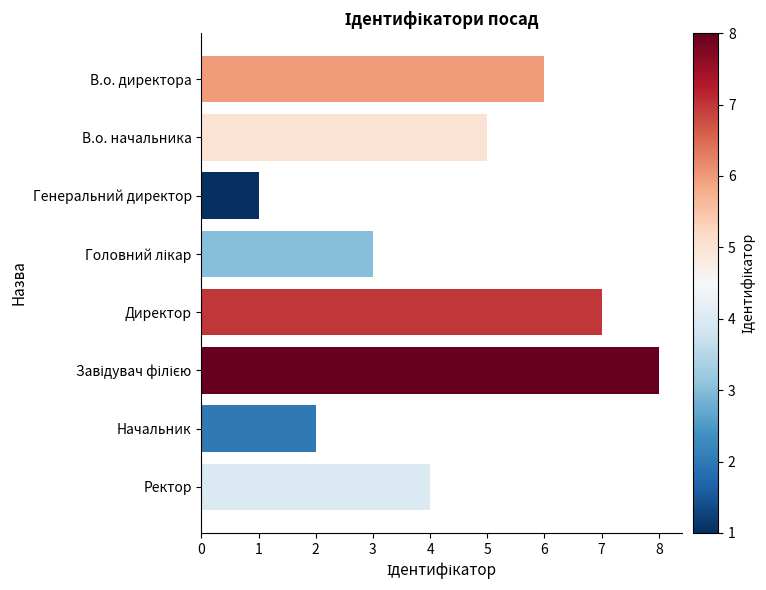

How many distinct data groups are displayed?

1